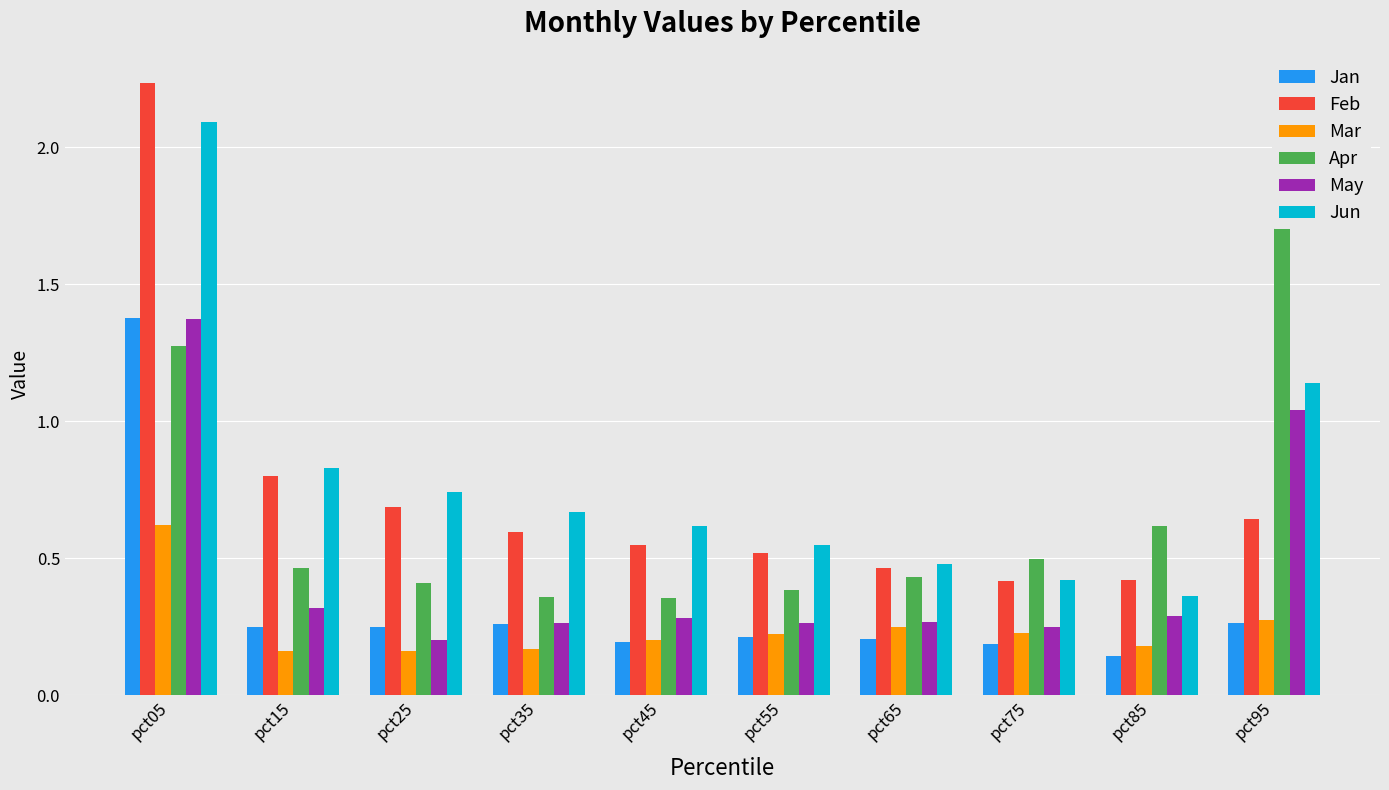

What is the value of the May bar at the 4th from the left?

0.3